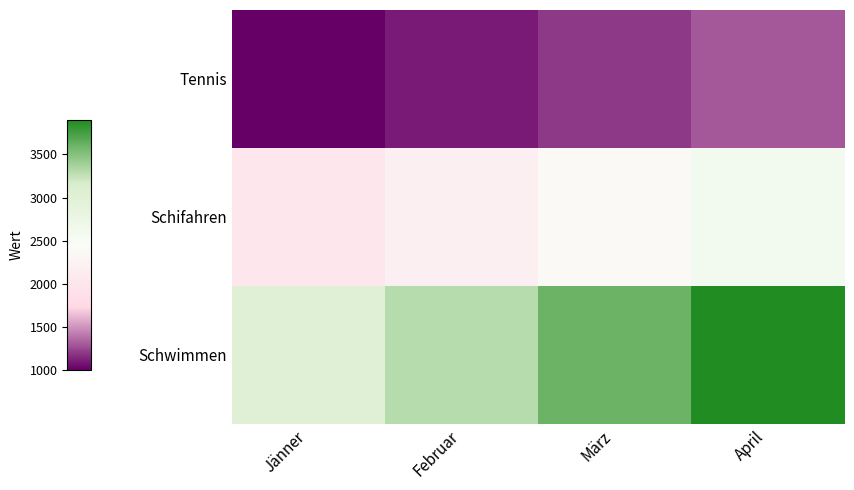

Reading left to right, what are all the values shown in this chart?

Tennis: Jänner=1000	Februar=1100	März=1200	April=1300
Schifahren: Jänner=2000	Februar=2200	März=2400	April=2600
Schwimmen: Jänner=3000	Februar=3300	März=3600	April=3900